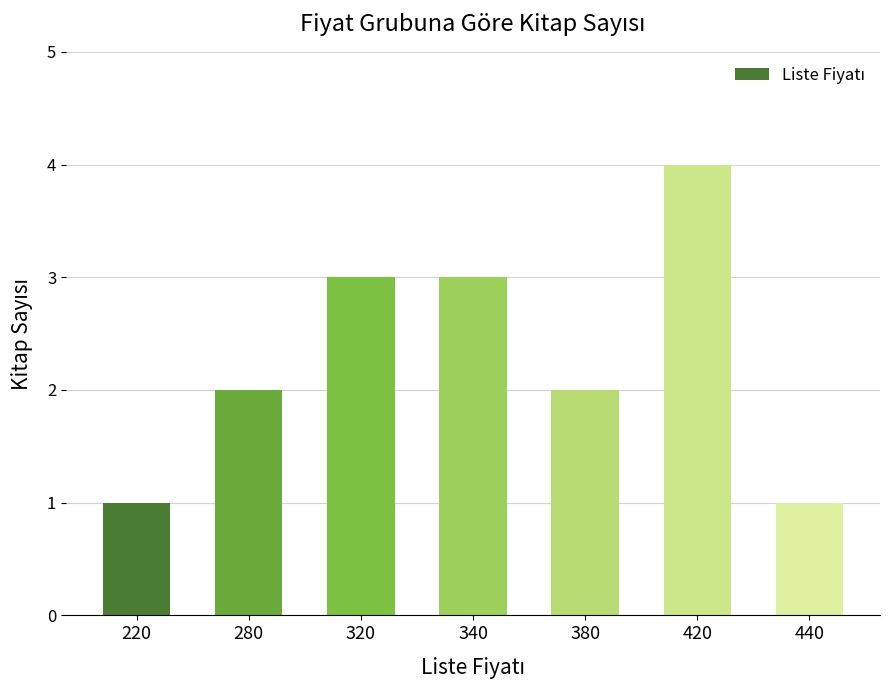

What is the change in value from 220 to 380?

+1